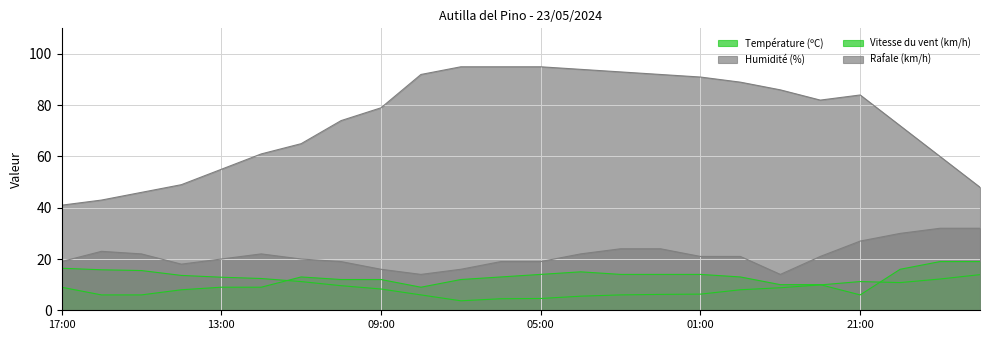

How many lines are shown in the chart?

4